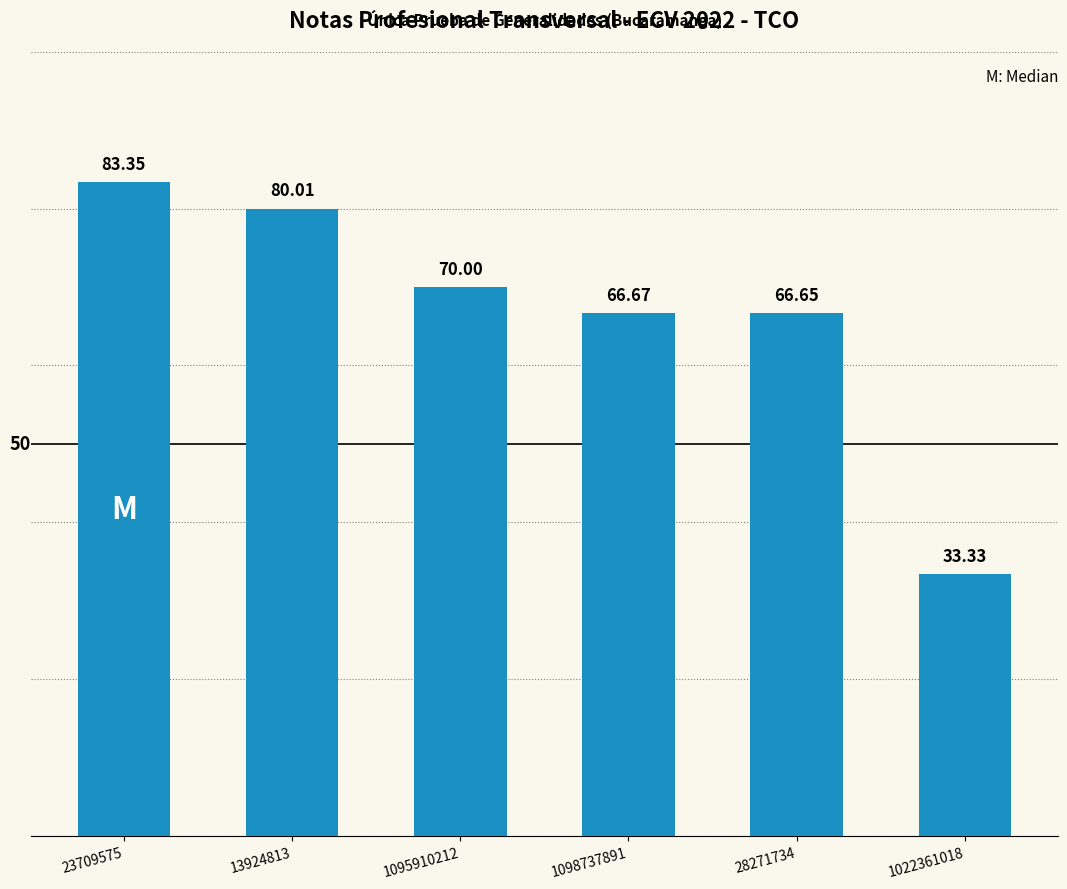

What is the label of the 6th bar from the right?

23709575